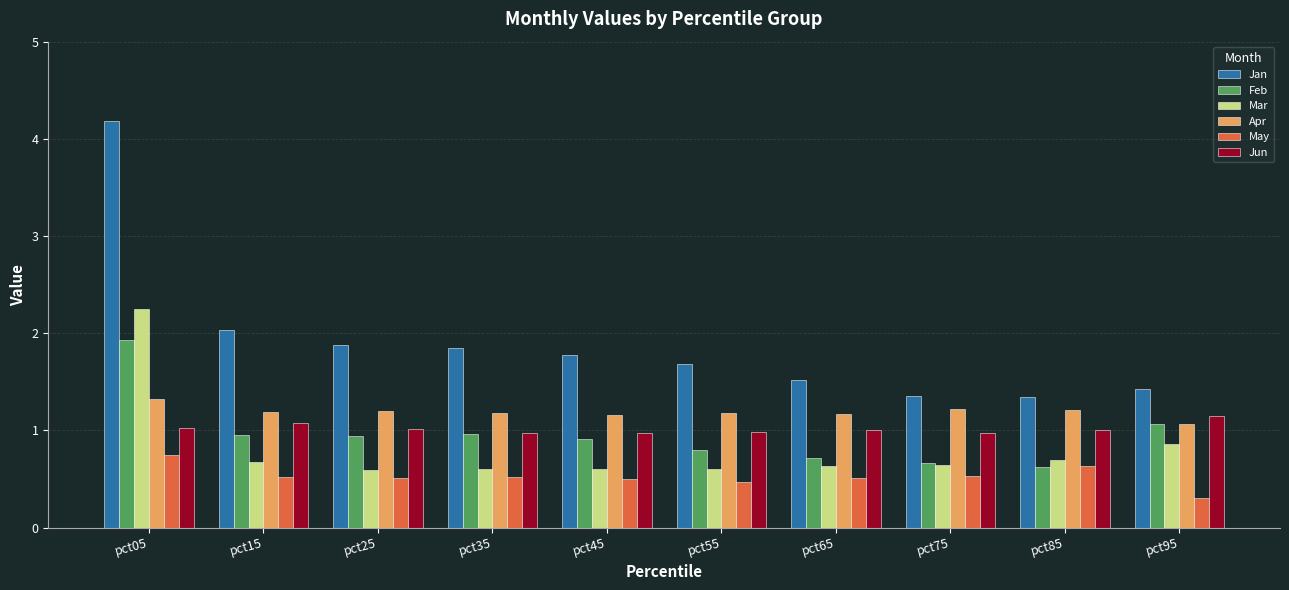

Which series has the largest total across all categories?

Jan